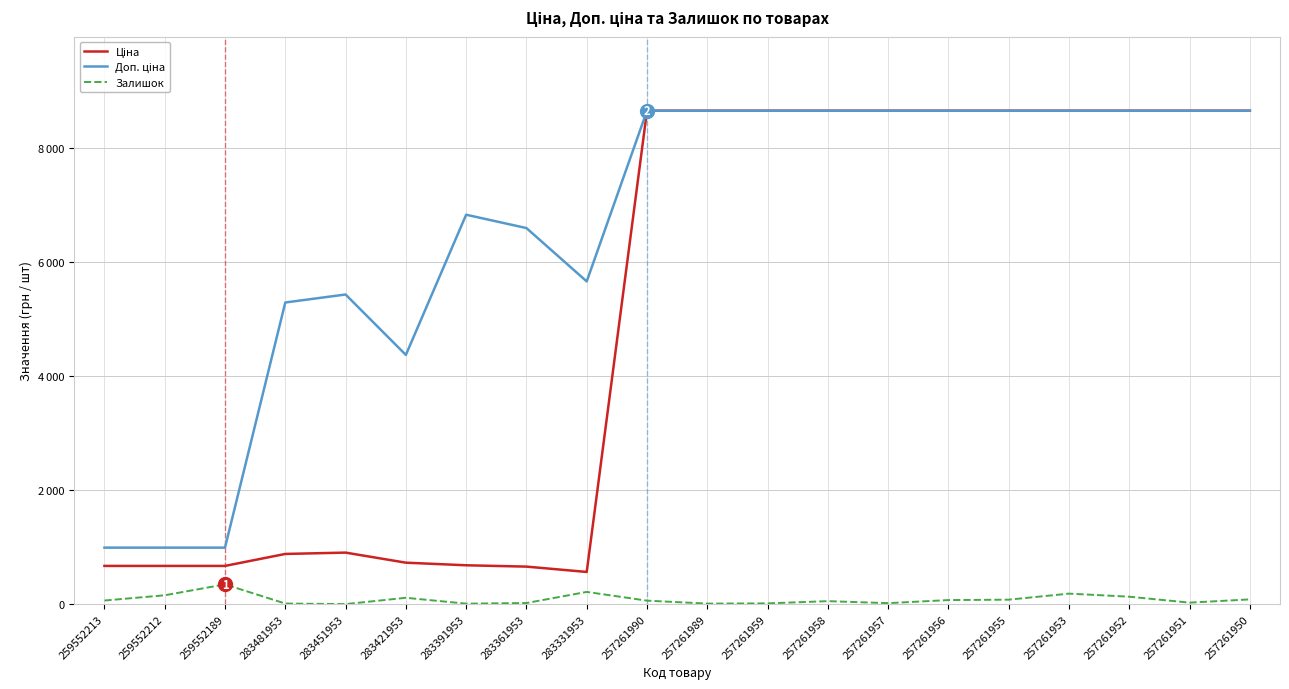

What is the label of the 10th point from the right?

257261989